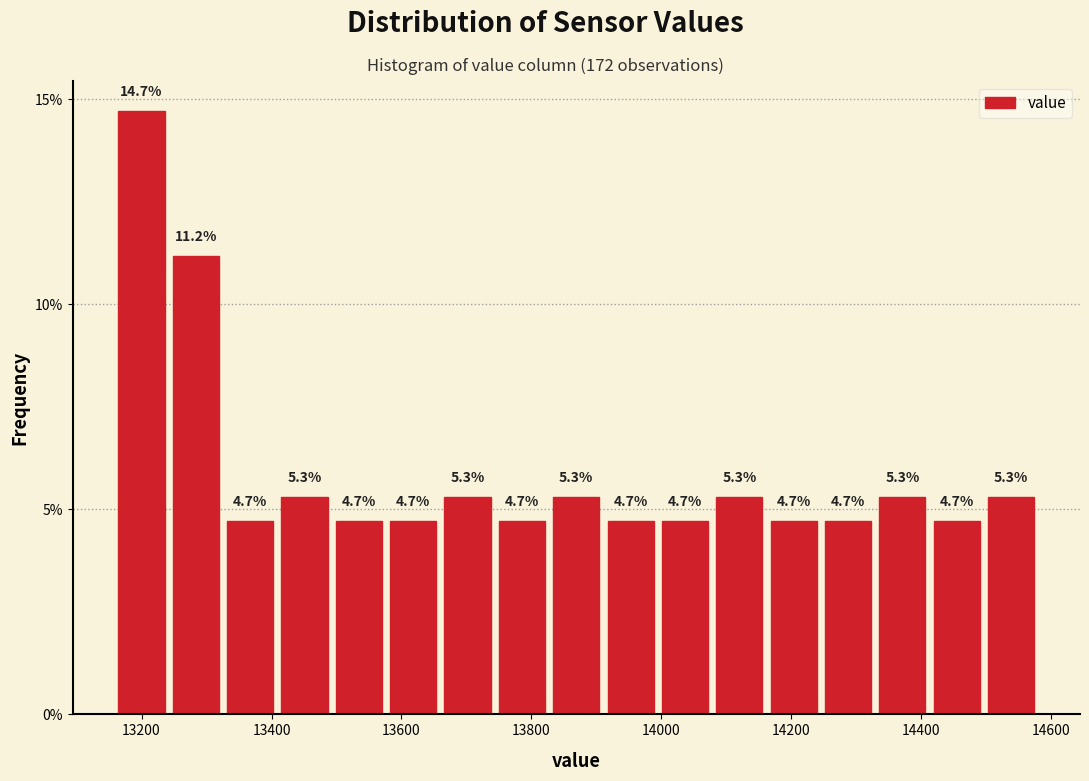

Over which range of the x-axis is the bar tallest?

13160 to 13240